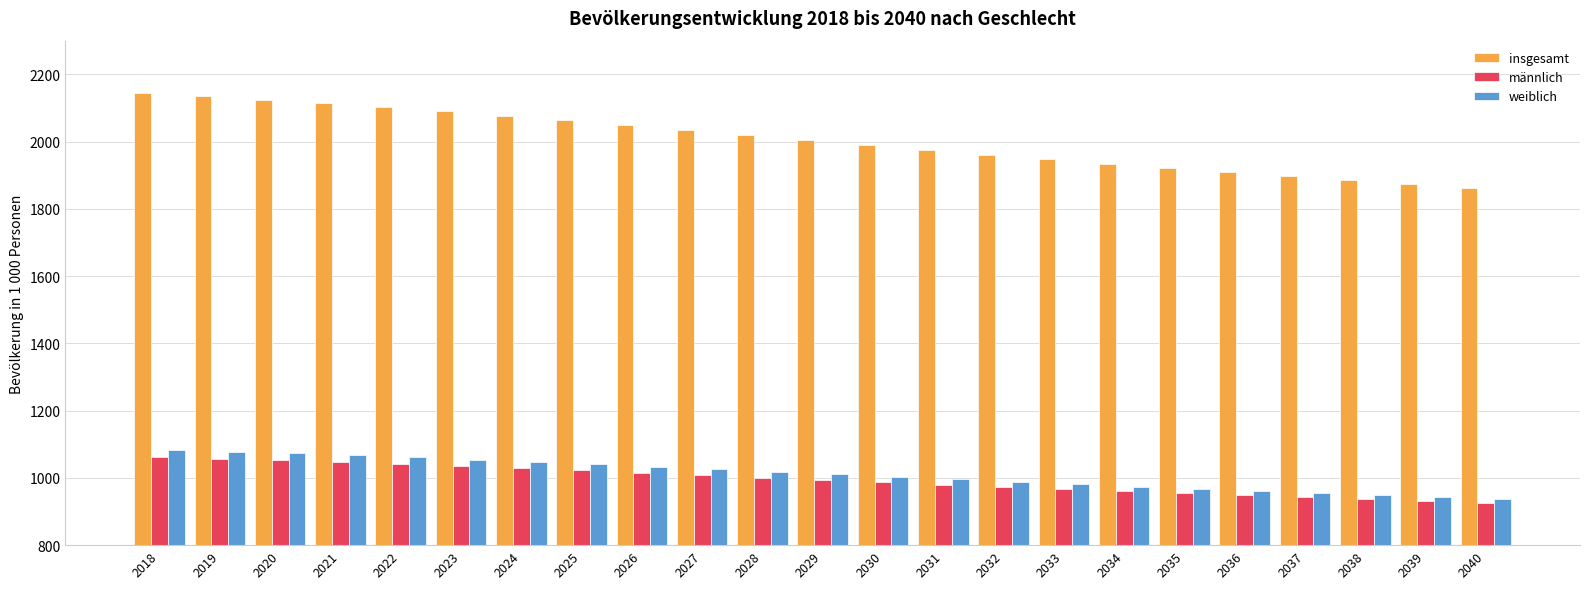

What is the difference between the highest and lowest values at 2025?

1040.6